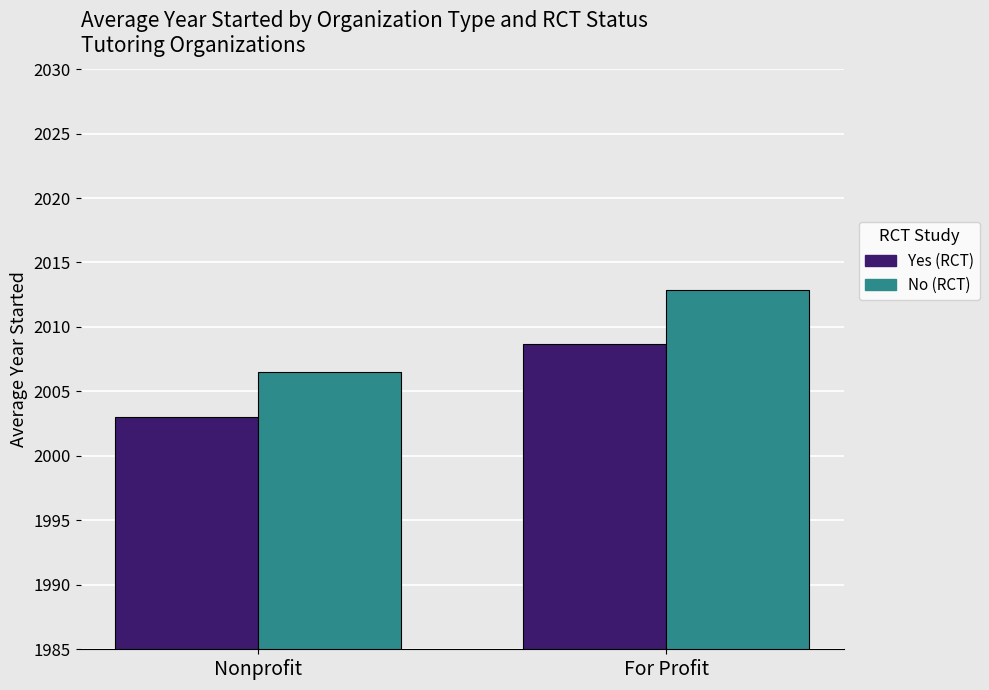

What is the difference between the highest and lowest values at For Profit?

4.2